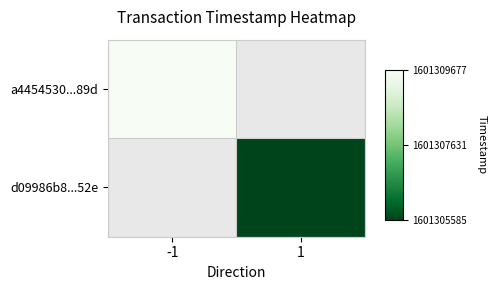

What is the maximum value for a4454530...89d?

1601309677.0